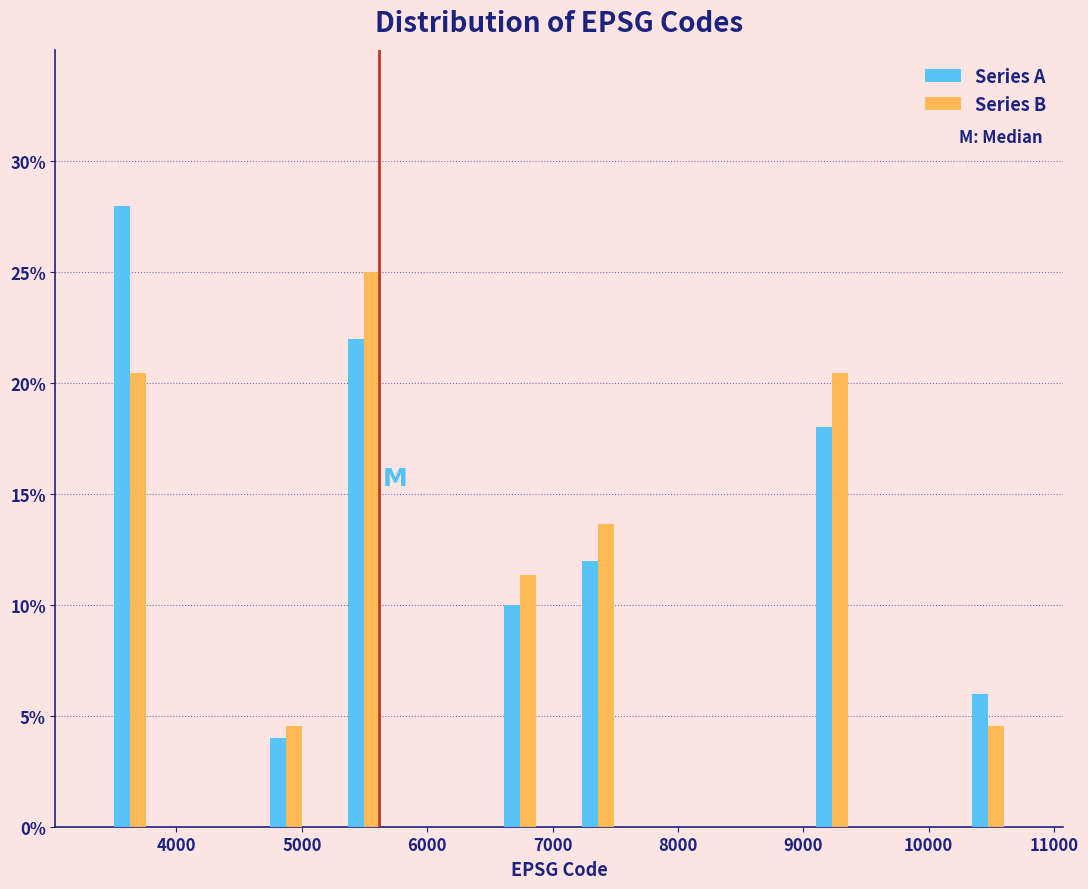

What is the height of the Series A bar covering 6400 to 7100 on the x-axis? Neither the bar edges nor the heights are printed on the chart, so give them approximately, as read against the axes.

10.0